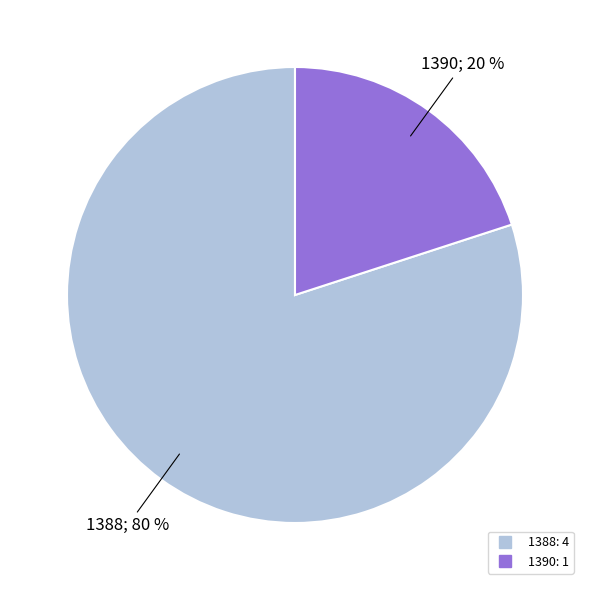

Combined, do 1388 and 1390 account for over 50%?

Yes